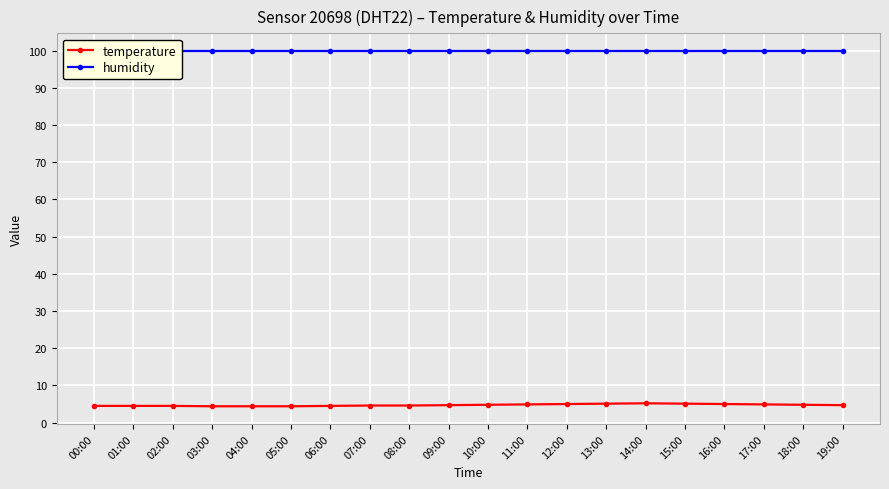

List the series in order of their peak value, lowest first.

temperature, humidity